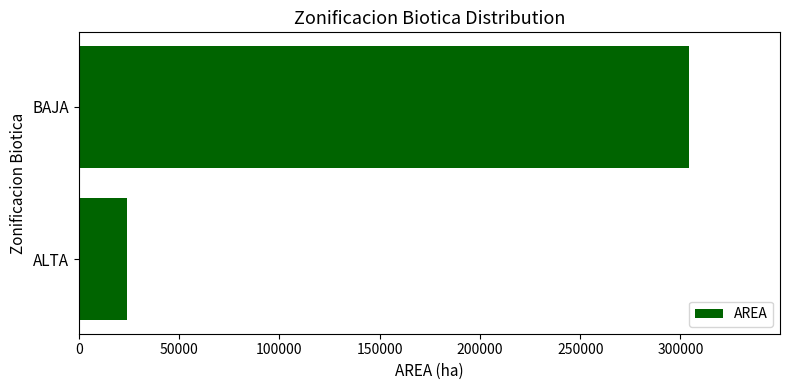

How many data points are less than 304020?

1